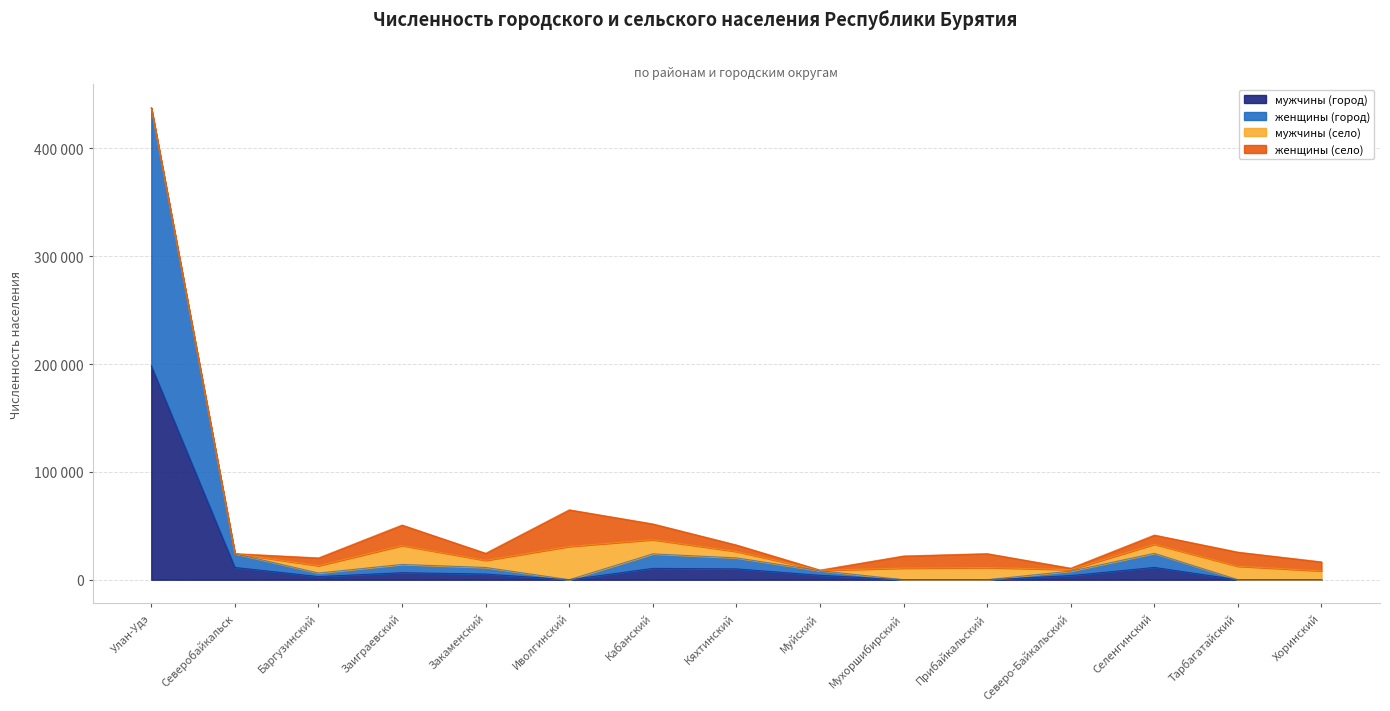

What value does the мужчины (город) series have at Закаменский, to the nearest 100?

5300